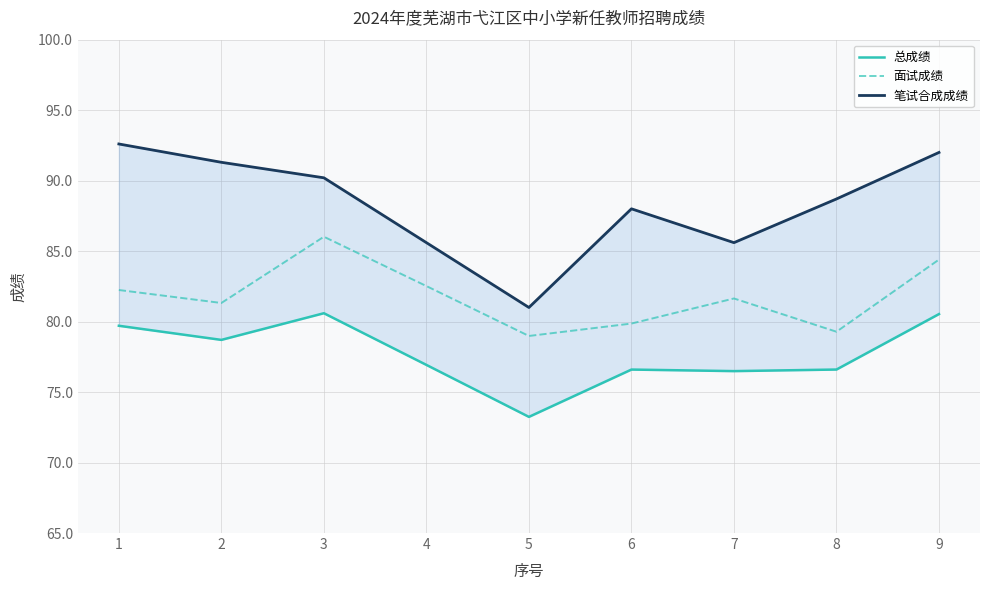

What is the sum of all 总成绩 values?

699.4